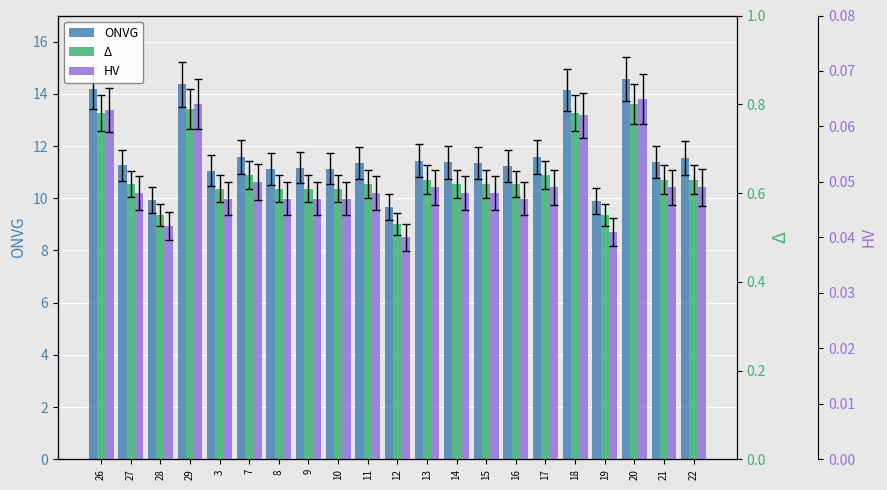

At which label does Δ reach its minimum?

12